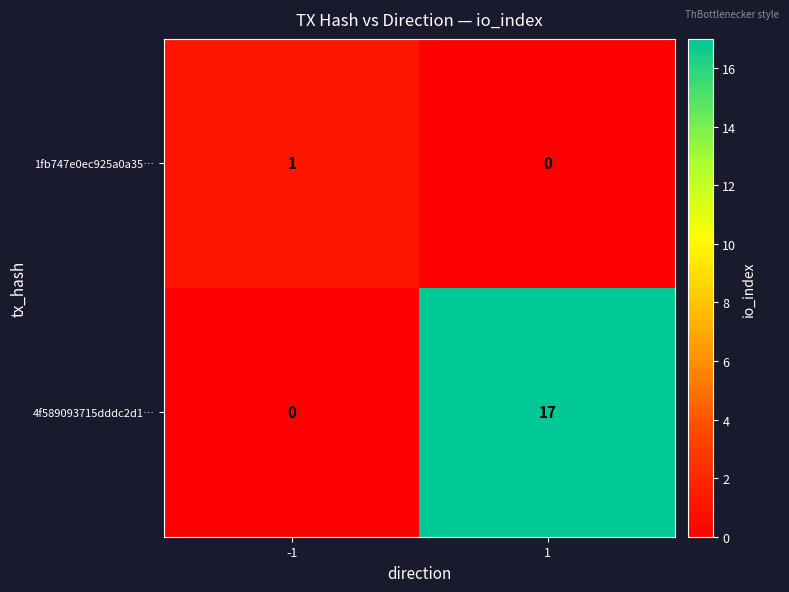

Which series changed the most between -1 and 1?

4f589093715dddc2d1…